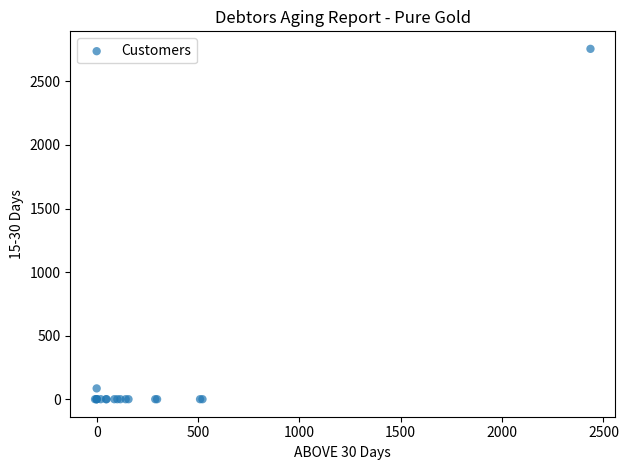

What Y value in the scatter plot is closest to 1378?

85